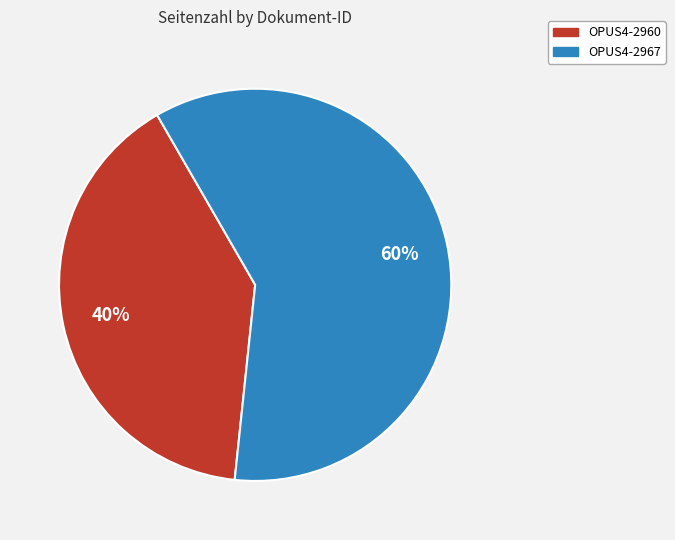

Does OPUS4-2960 account for over 50% of the chart?

No